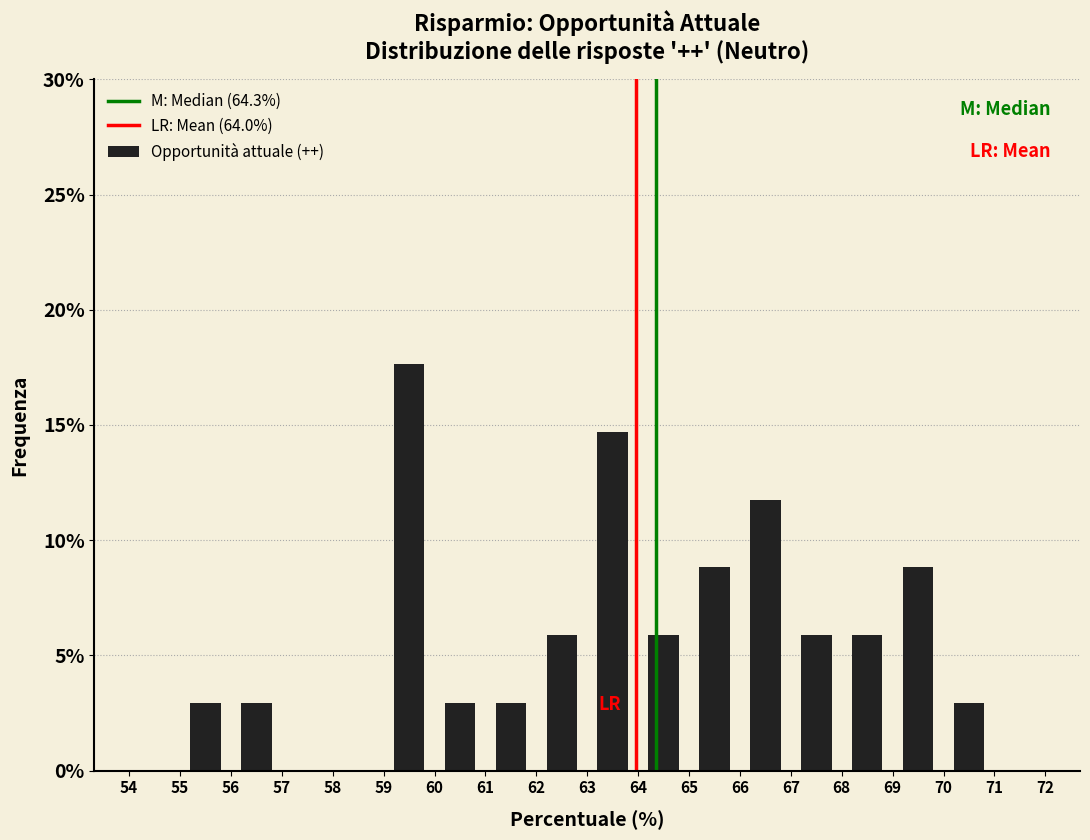

Reading left to right, list every bar in this chart as the range it spans on the x-axis followed by its height. The values are not printed on the chart, so give them approximately, as read against the axis.

54 to 55: 0
55 to 56: 3.0
56 to 57: 3.0
57 to 58: 0
58 to 59: 0
59 to 60: 17.5
60 to 61: 3.0
61 to 62: 3.0
62 to 63: 6.0
63 to 64: 14.5
64 to 65: 6.0
65 to 66: 9.0
66 to 67: 12.0
67 to 68: 6.0
68 to 69: 6.0
69 to 70: 9.0
70 to 71: 3.0
71 to 72: 0